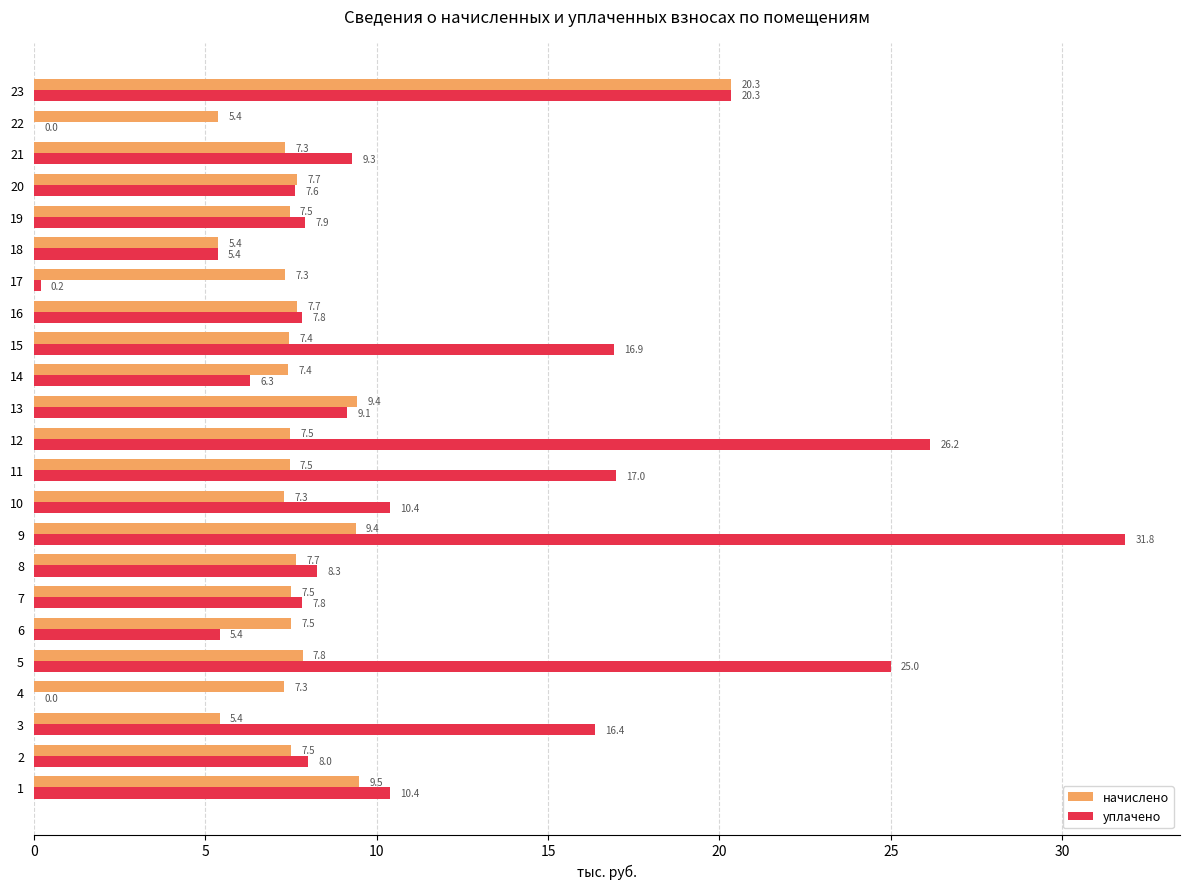

Where is уплачено nearest to the value 15?

3